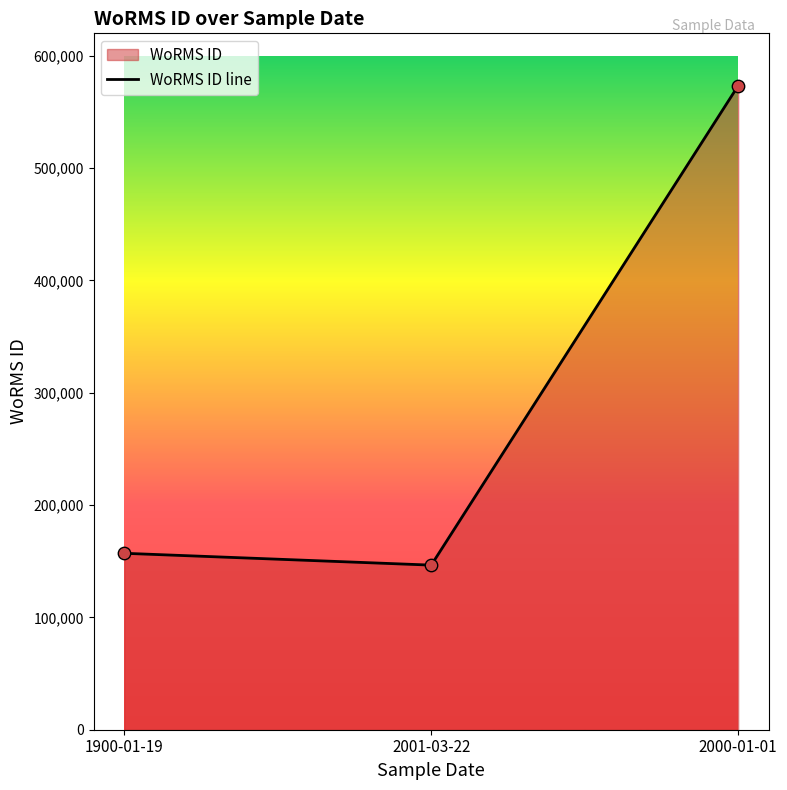

What is the change in value from 2001-03-22 to 2000-01-01?

+426812